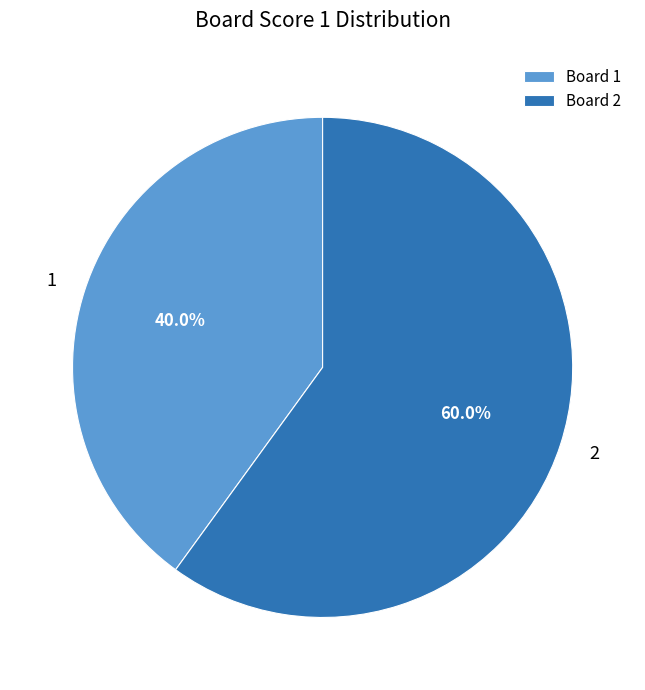

Which has a higher value, Board 2 or Board 1?

Board 2